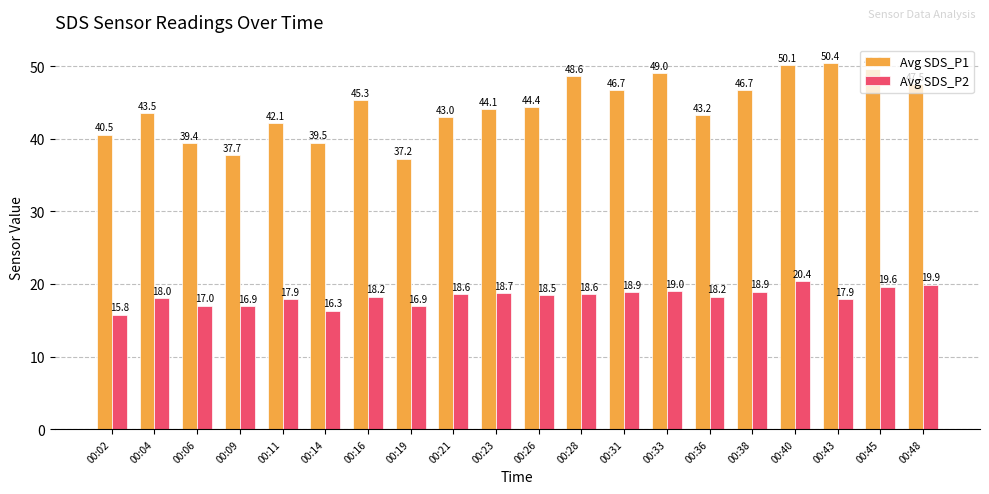

How many groups of bars are there?

20